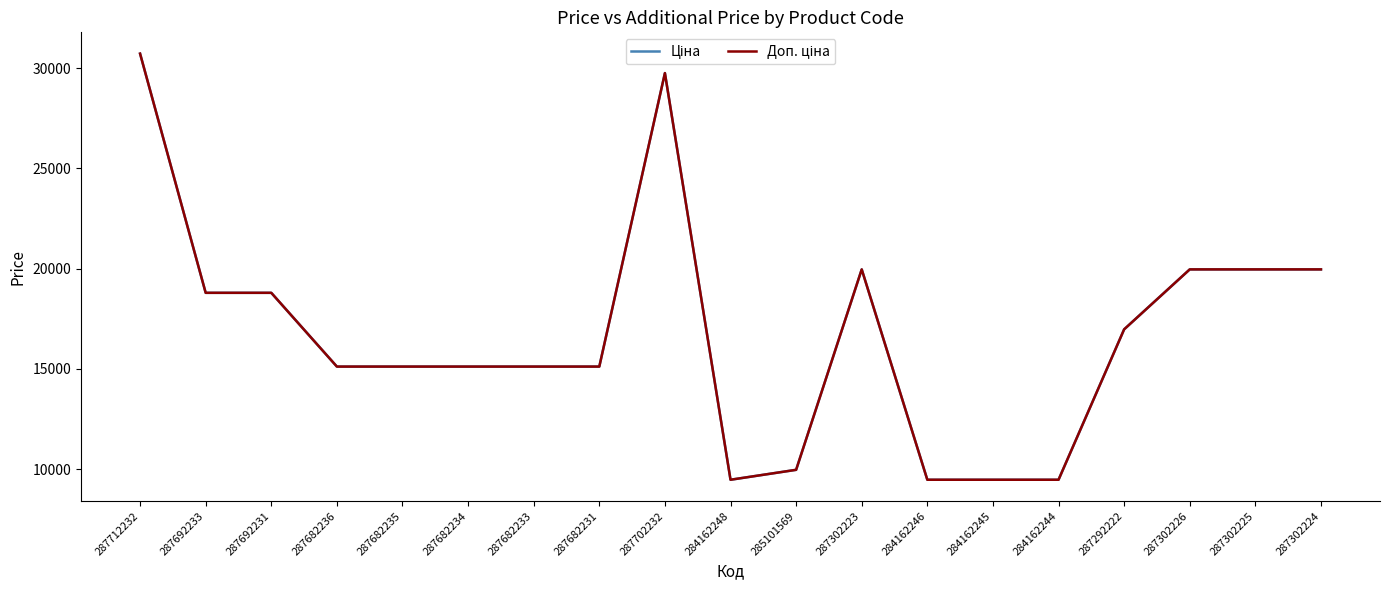

What is the total value across all series at 287682236?

30240.0